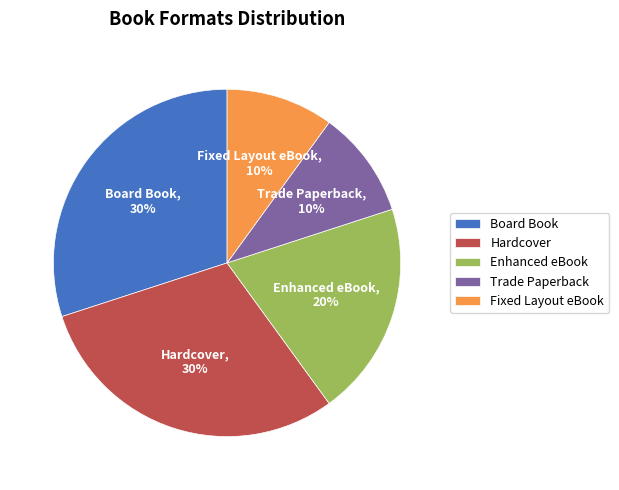

Do Enhanced eBook and Trade Paperback together represent more than half of the pie?

No